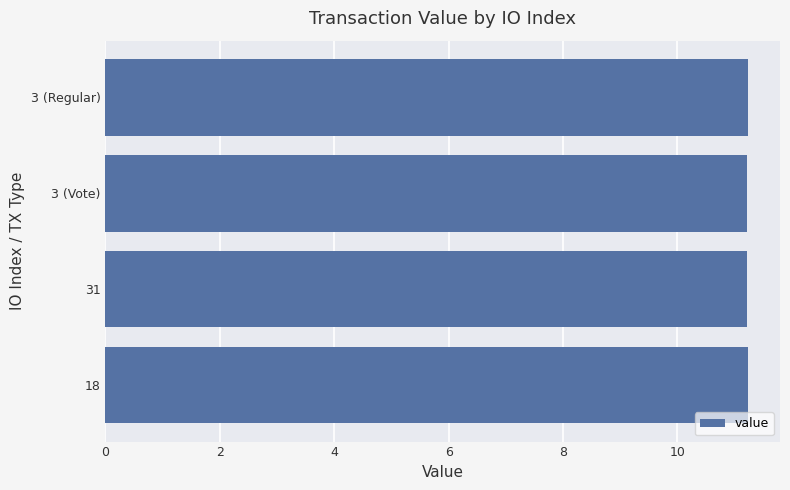

What is the minimum value shown in the chart?

11.2